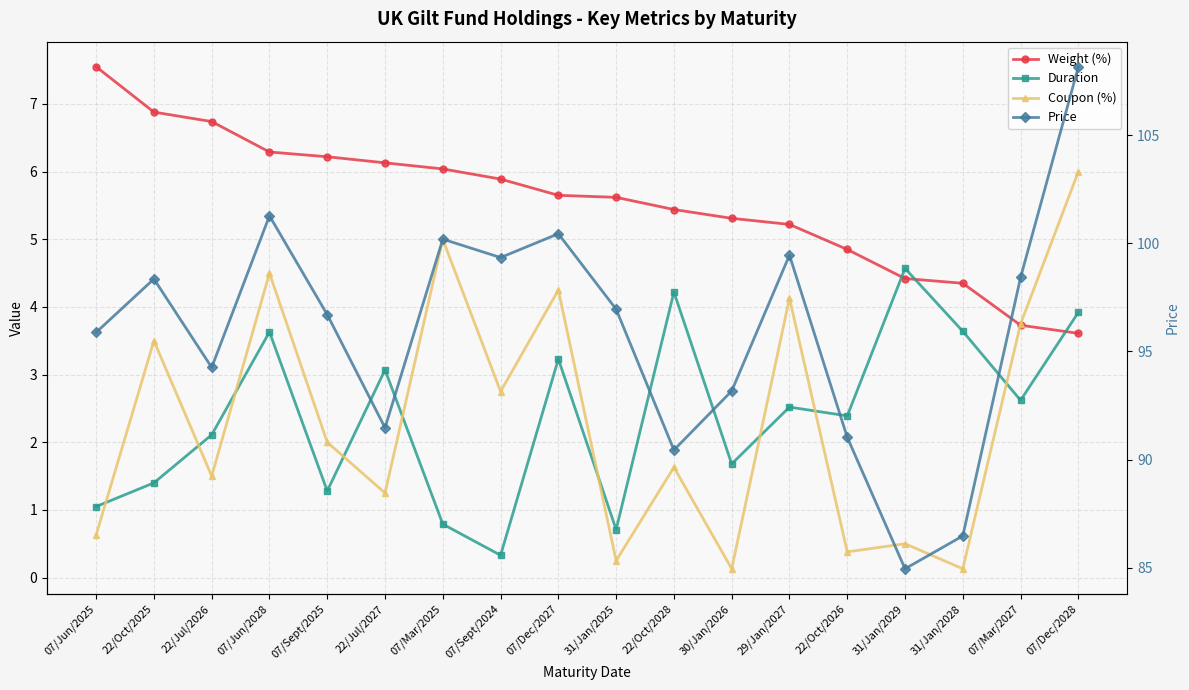

What is the difference between the Duration values at 07/Sept/2024 and 31/Jan/2029?

4.2